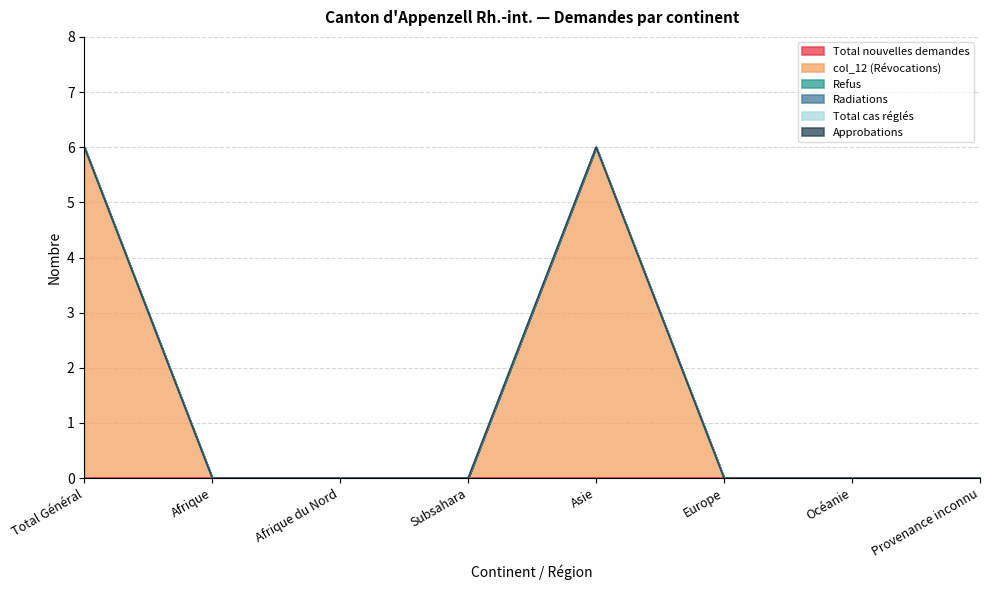

At how many categories does at least one series exceed 0?

2